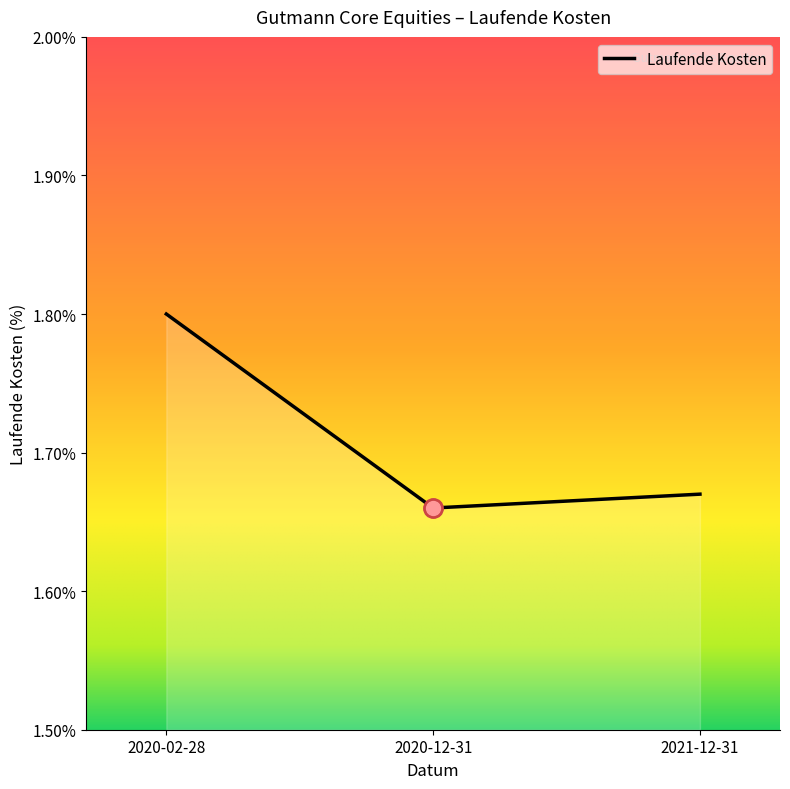

Rank the categories by value from lowest to highest.

2020-12-31, 2021-12-31, 2020-02-28